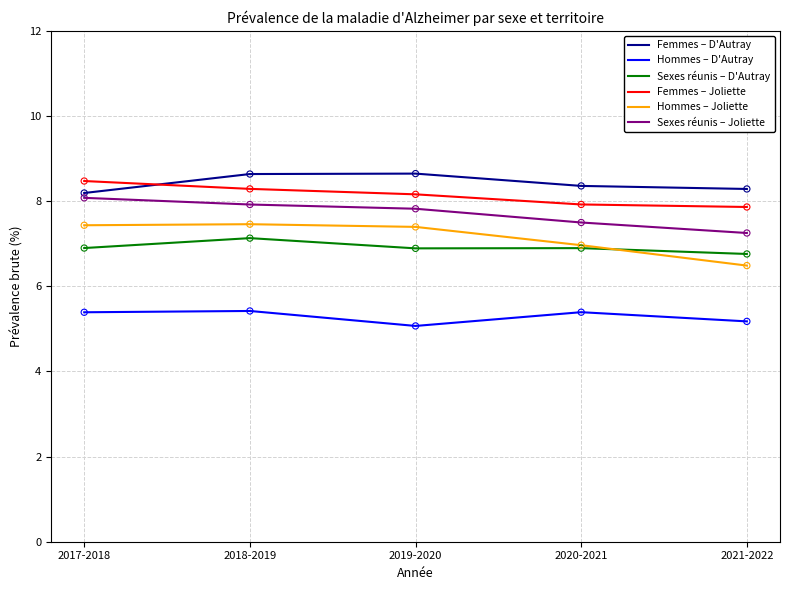

What are all the series names shown in the legend?

Femmes – D'Autray, Hommes – D'Autray, Sexes réunis – D'Autray, Femmes – Joliette, Hommes – Joliette, Sexes réunis – Joliette